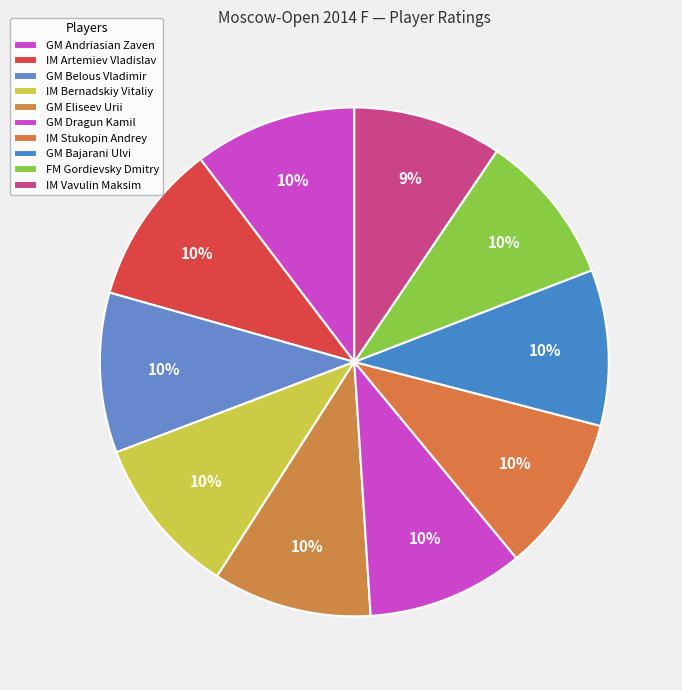

Count the number of slices in the pie.

10